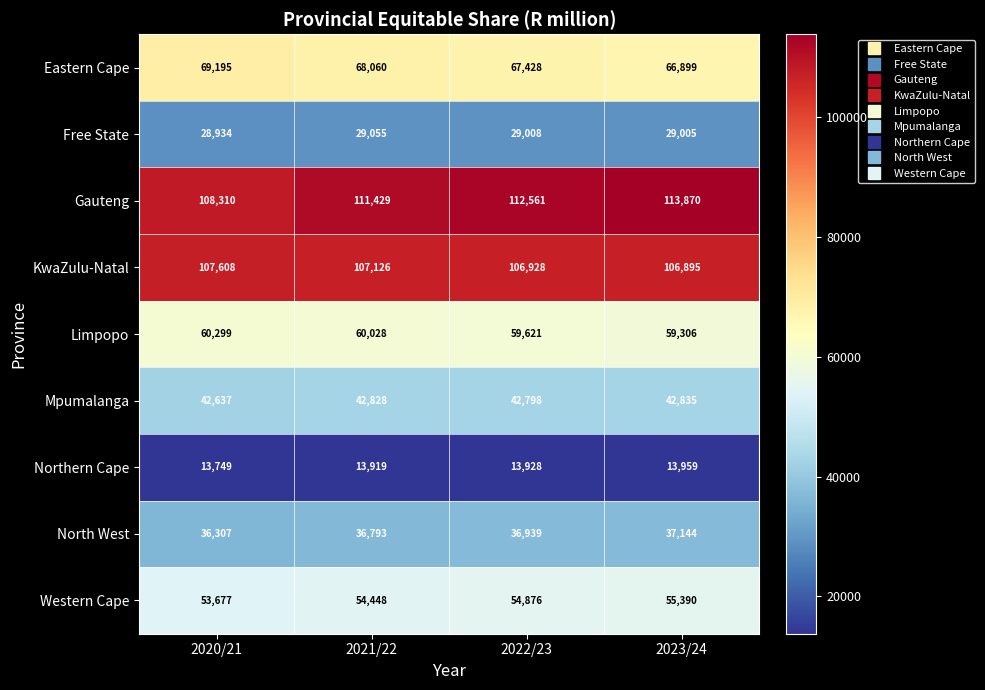

At which label does Eastern Cape first exceed 68060?

2020/21